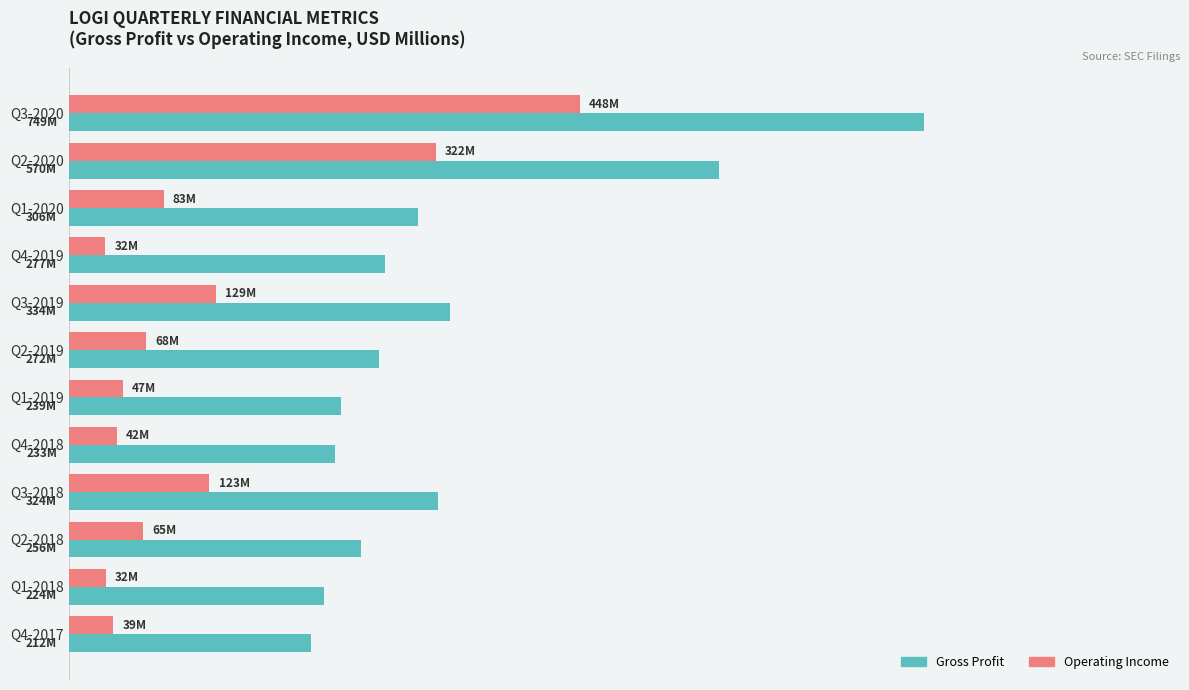

What are all the series names shown in the legend?

Gross Profit, Operating Income